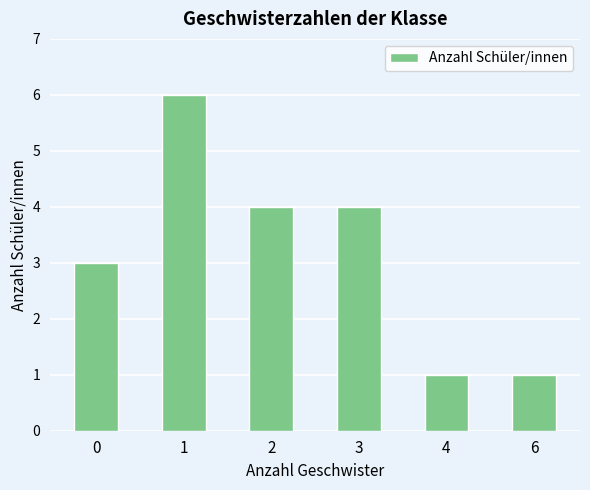

Count the number of categories in the chart.

6